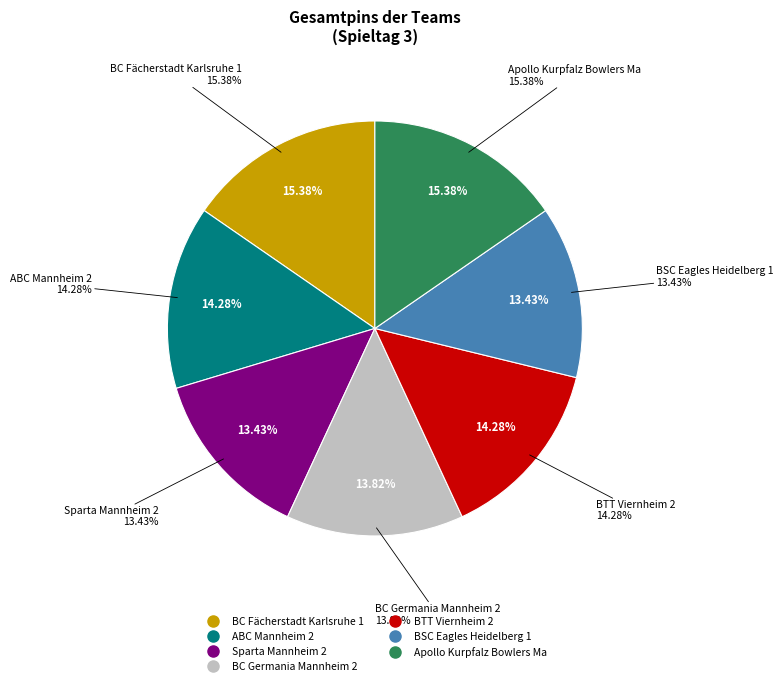

Approximately how many times larger is the value at Sparta Mannheim 2 compared to BSC Eagles Heidelberg 1?

1.0